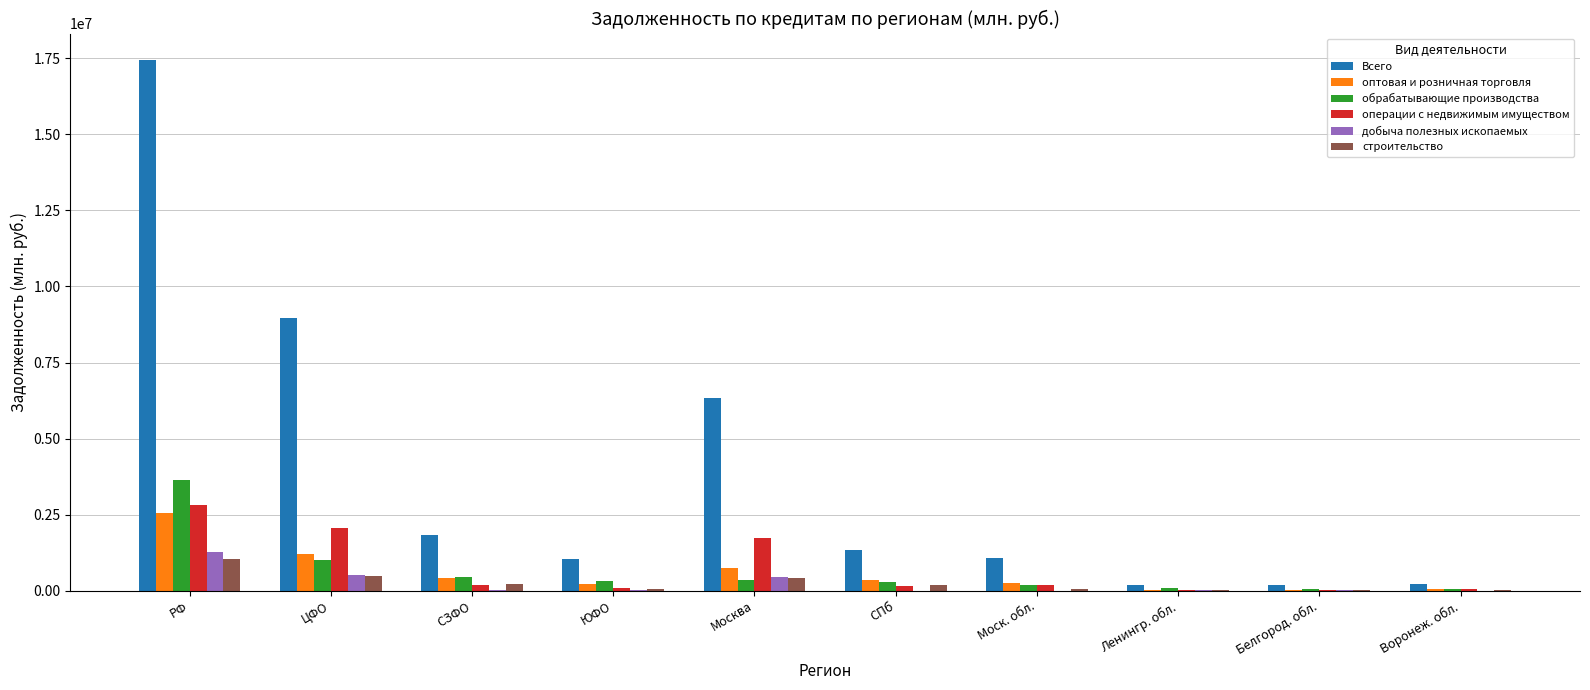

What is the sum of all оптовая и розничная торговля values?

5828788